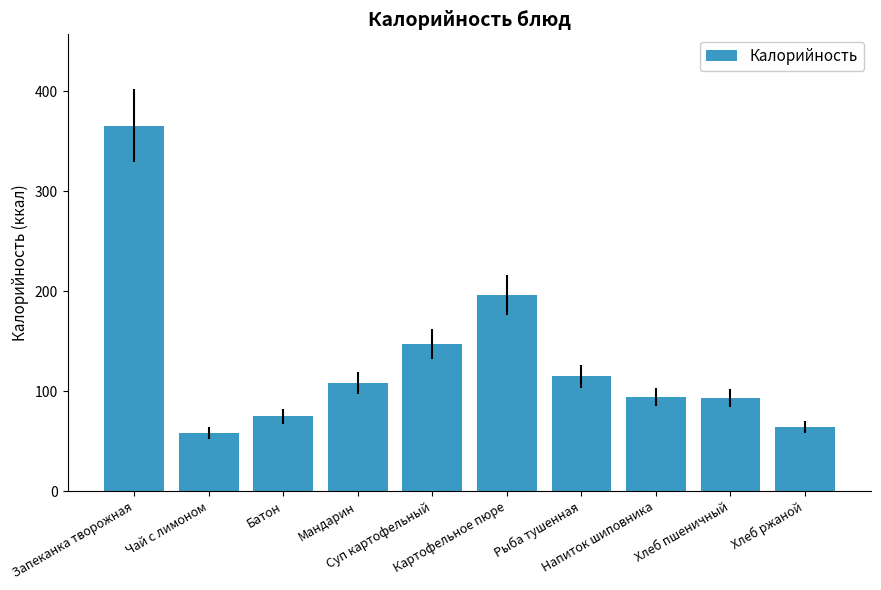

True or false: the data shows 85.2 at Чай с лимоном.

False